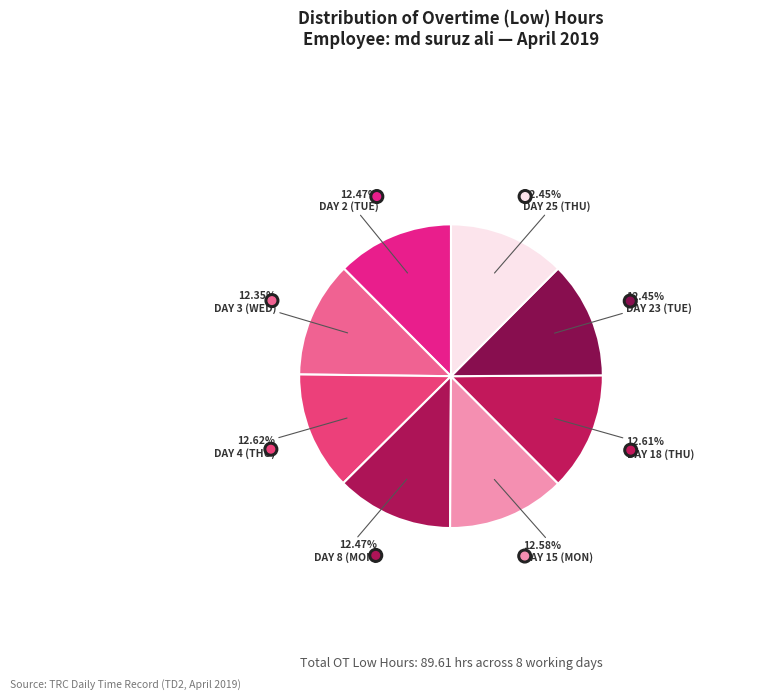

Which category has the smallest portion of the pie?

Day 3 (Wed)